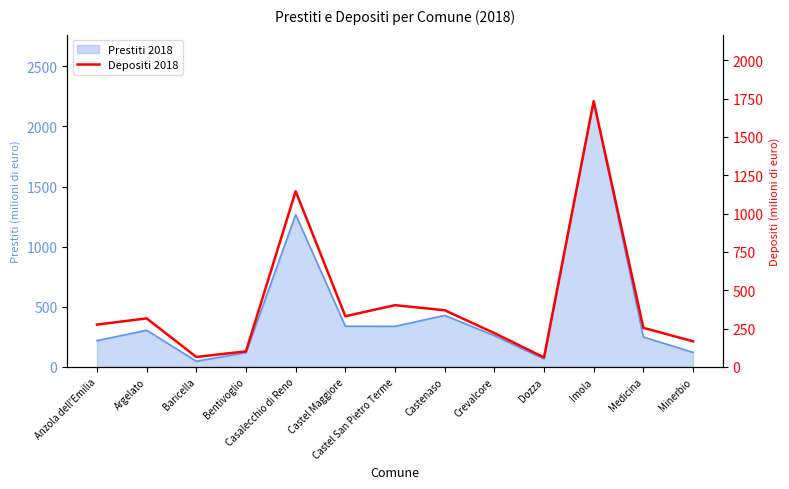

True or false: the data has more than 2 interior local peaks.

True